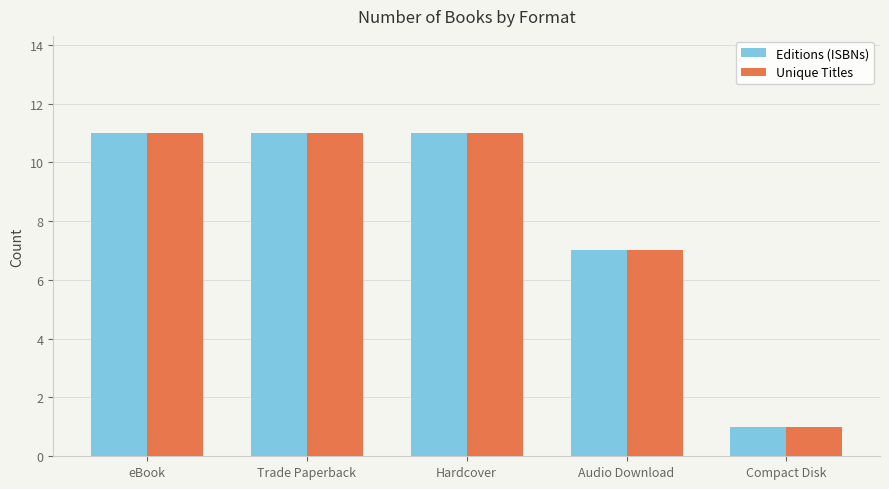

Are the bars grouped side by side (vs. stacked)?

Yes